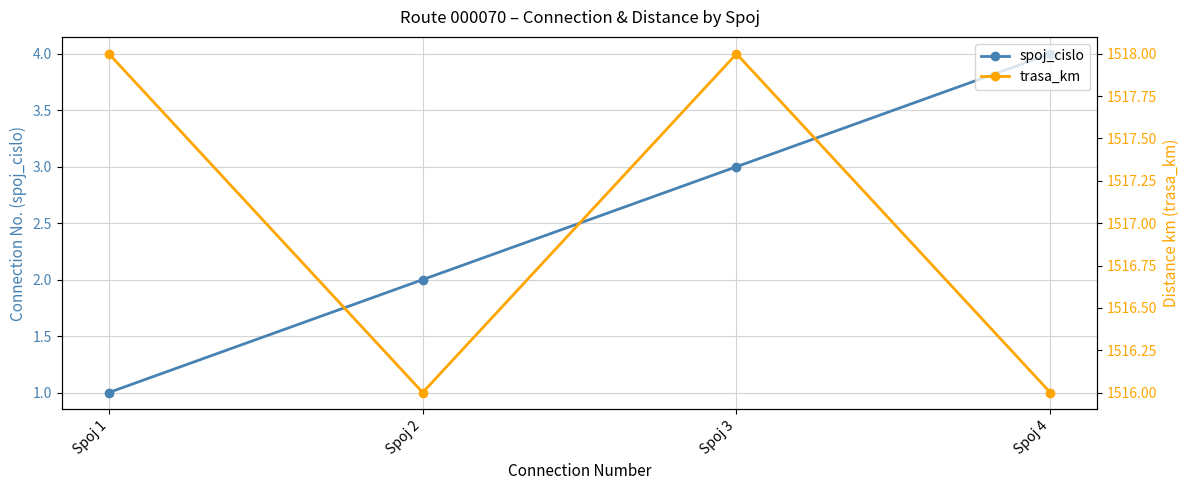

Rank the series by their average value, from highest to lowest.

trasa_km, spoj_cislo